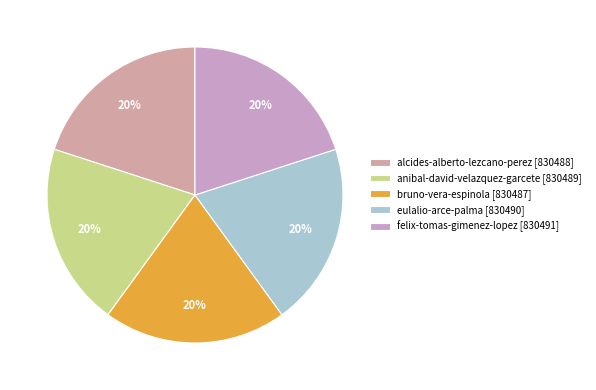

How many segments does this pie chart have?

5